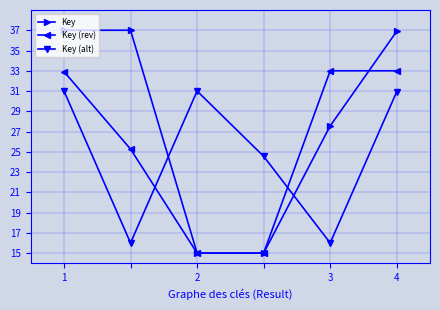

Which series has the widest spread of values?

Key